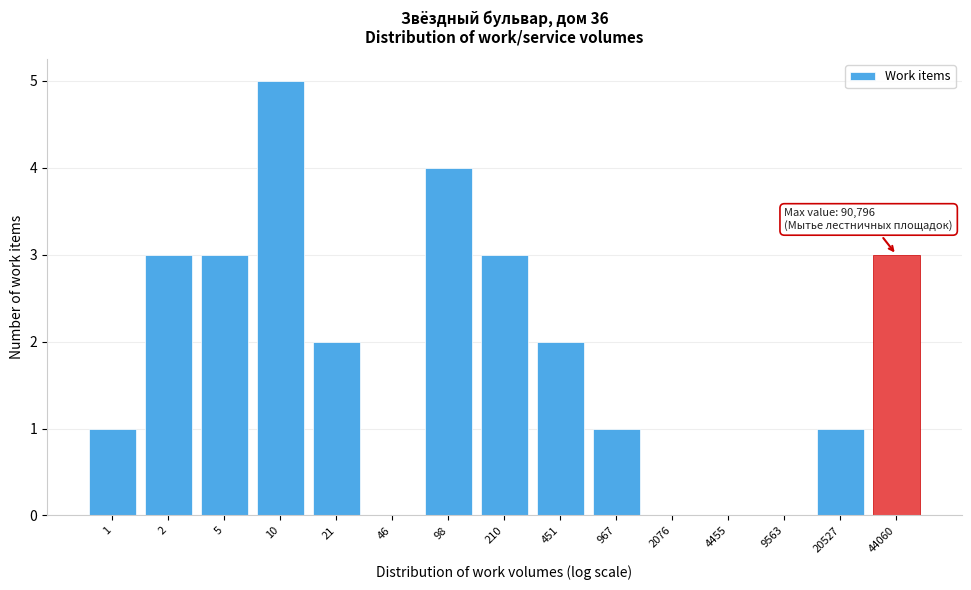

Reading left to right, extract all data points from this chart.

1=1	2=3	5=3	10=5	21=2	46=0	98=4	210=3	451=2	967=1	2076=0	4455=0	9563=0	20527=1	44060=3